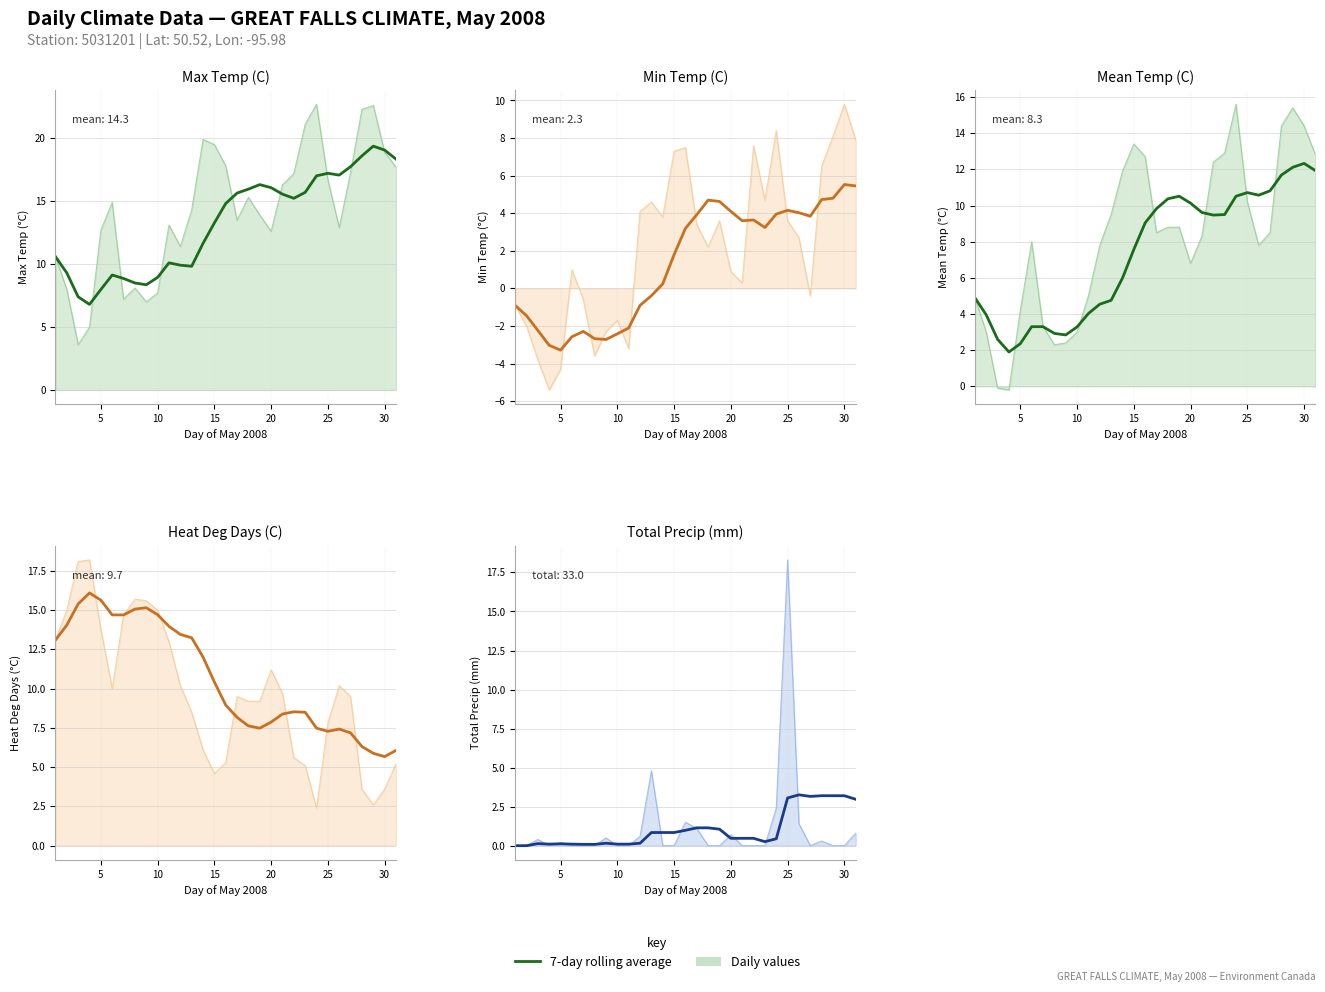

How many points are lower than both their immediate neighbors (excluding endpoints)?

3